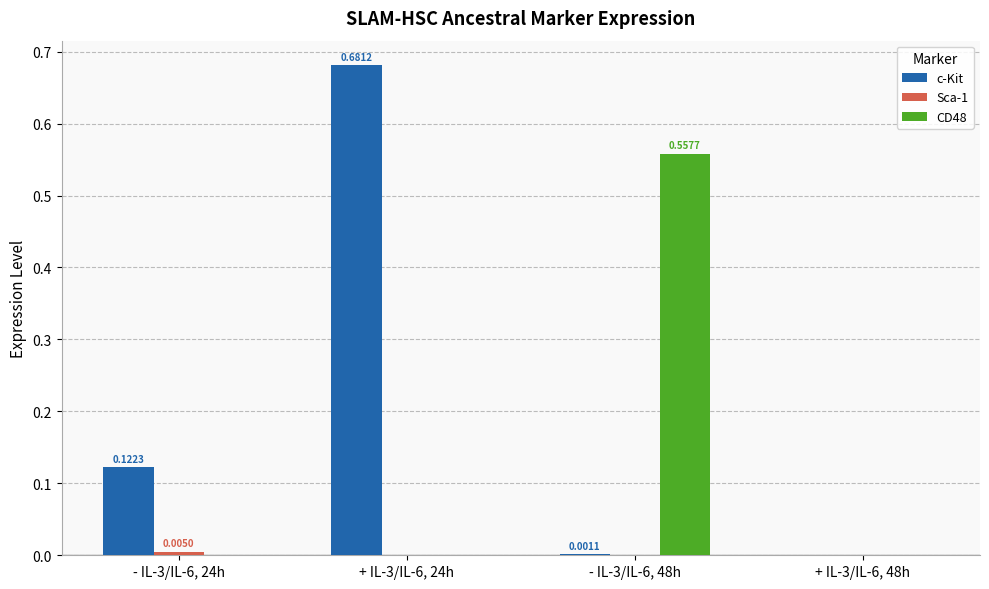

At which category is the sum across all series the highest?

+ IL-3/IL-6, 24h